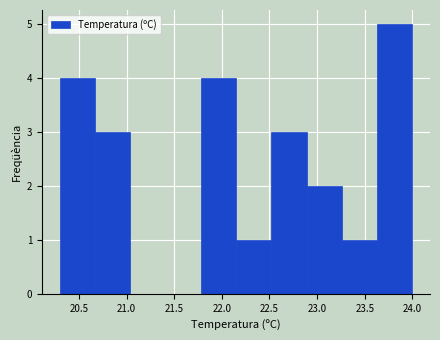

What is the height of the bar covering 23.63 to 24.00 on the x-axis? Neither the bar edges nor the heights are printed on the chart, so give them approximately, as read against the axes.

5